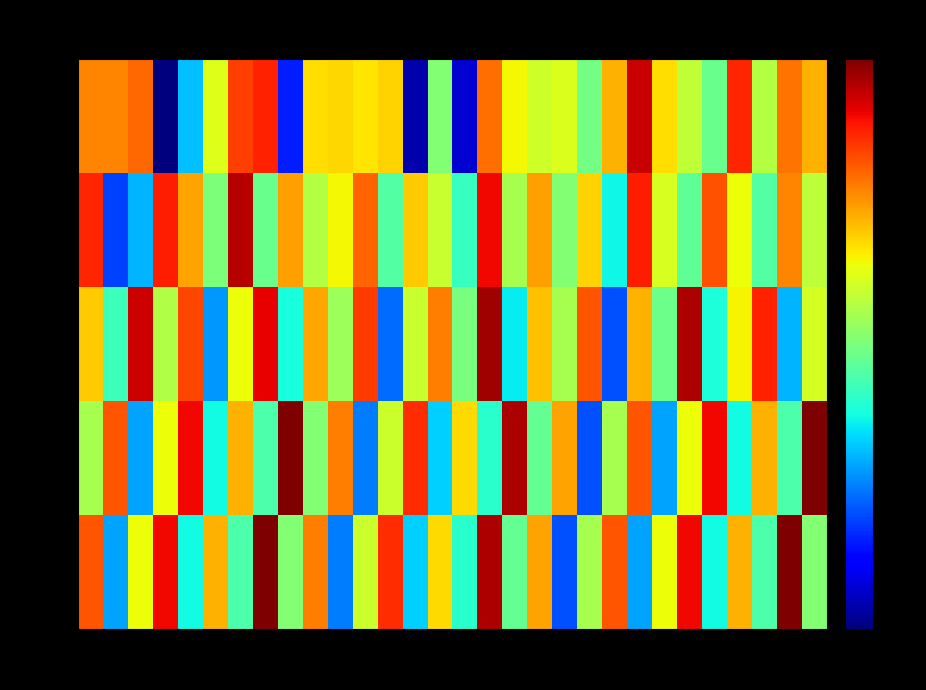

Reading right to left, extract all data points from this chart.

min 0: 58=-124.8	56=-123.2	54=-128.4	52=-121.3	50=-130.5	48=-128.0	46=-125.9	44=-119.6	42=-124.8	40=-130.3	38=-127.4	36=-127.7	34=-126.6	32=-123.1	30=-140.3	28=-129.9	26=-141.0	24=-125.6	22=-126.1	20=-125.7	18=-125.9	16=-138.3	14=-121.1	12=-121.9	10=-127.2	8=-134.5	6=-142.0	4=-123.0	2=-123.7	0=-123.7
min 1: 58=-128.1	56=-123.7	54=-131.2	52=-126.8	50=-122.3	48=-130.9	46=-127.4	44=-121.1	42=-133.2	40=-125.7	38=-129.9	36=-124.3	34=-128.8	32=-120.5	30=-132.1	28=-127.9	26=-125.4	24=-131.2	22=-122.9	20=-126.5	18=-128.4	16=-124.3	14=-130.6	12=-119.3	10=-130.0	8=-124.5	6=-121.1	4=-134.7	2=-137.5	0=-121.2
min 2: 58=-127.5	56=-134.8	54=-121.1	52=-126.5	50=-132.8	48=-119.1	46=-130.5	44=-124.8	42=-137.1	40=-122.5	38=-128.8	36=-125.1	34=-133.5	32=-118.8	30=-130.1	28=-123.5	26=-127.9	24=-136.4	22=-121.8	20=-129.1	18=-124.5	16=-132.9	14=-120.3	12=-126.8	10=-135.4	8=-122.1	6=-128.5	4=-119.8	2=-131.9	0=-125.4
min 3: 58=-118.1	56=-131.5	54=-124.8	52=-133.1	50=-120.5	48=-126.8	46=-135.1	44=-122.5	42=-128.8	40=-137.1	38=-124.5	36=-130.8	34=-119.1	32=-132.5	30=-125.8	28=-134.1	26=-121.5	24=-127.8	22=-136.1	20=-123.5	18=-129.8	16=-118.1	14=-131.5	12=-124.8	10=-133.1	8=-120.5	6=-126.8	4=-135.1	2=-122.5	0=-128.8
min 4: 58=-129.8	56=-118.1	54=-131.5	52=-124.8	50=-133.1	48=-120.5	46=-126.8	44=-135.1	42=-122.5	40=-128.8	38=-137.1	36=-124.5	34=-130.8	32=-119.1	30=-132.5	28=-125.8	26=-134.1	24=-121.5	22=-127.8	20=-136.1	18=-123.5	16=-129.8	14=-118.1	12=-131.5	10=-124.8	8=-133.1	6=-120.5	4=-126.8	2=-135.1	0=-122.5